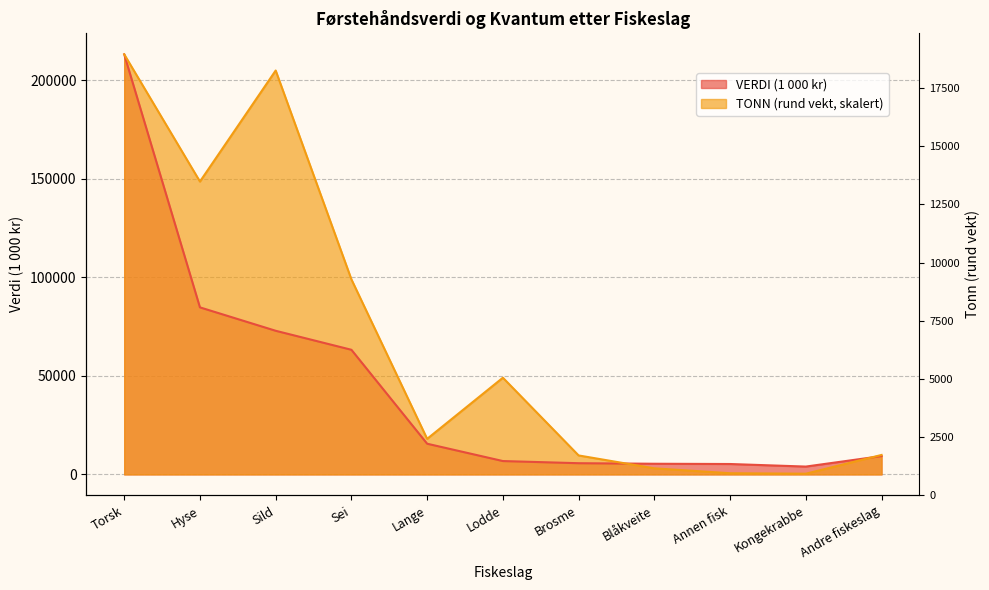

What is the label of the 8th point from the left?

Blåkveite